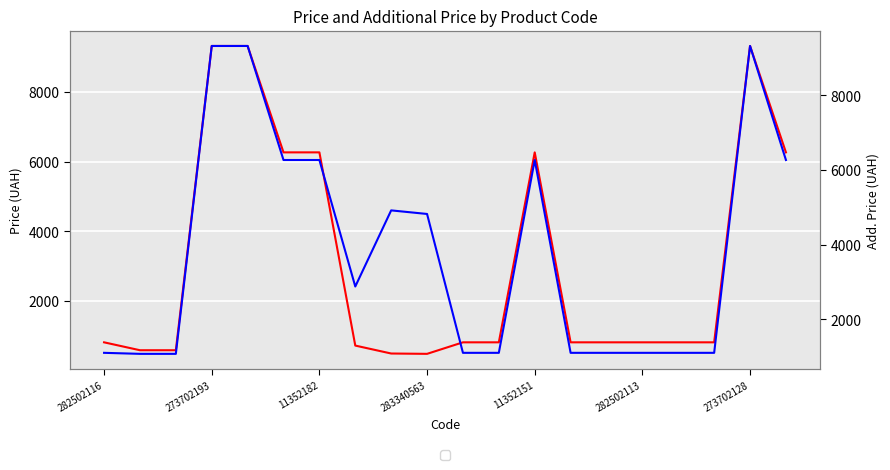

Rank the series by their maximum value, from lowest to highest.

CO2, H2O